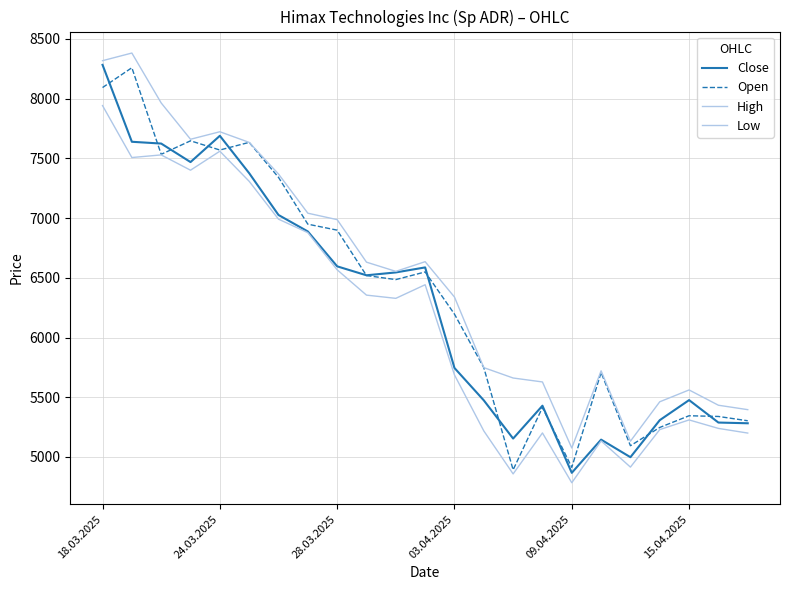

At which category is the sum across all series the highest?

18.03.2025